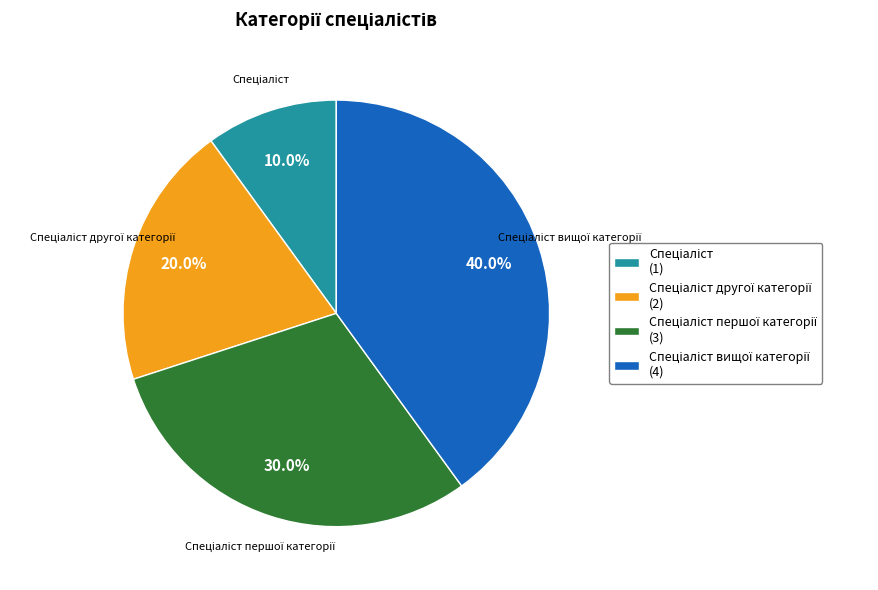

Is there a majority slice in this chart?

No